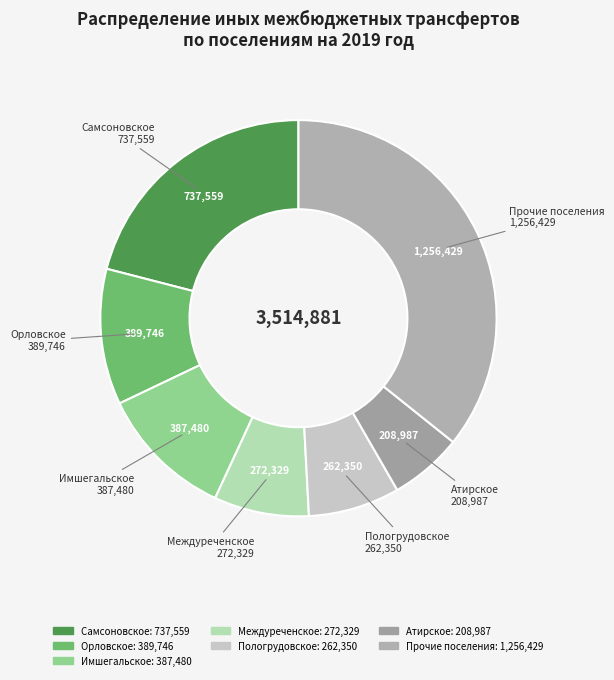

How many segments does this pie chart have?

7